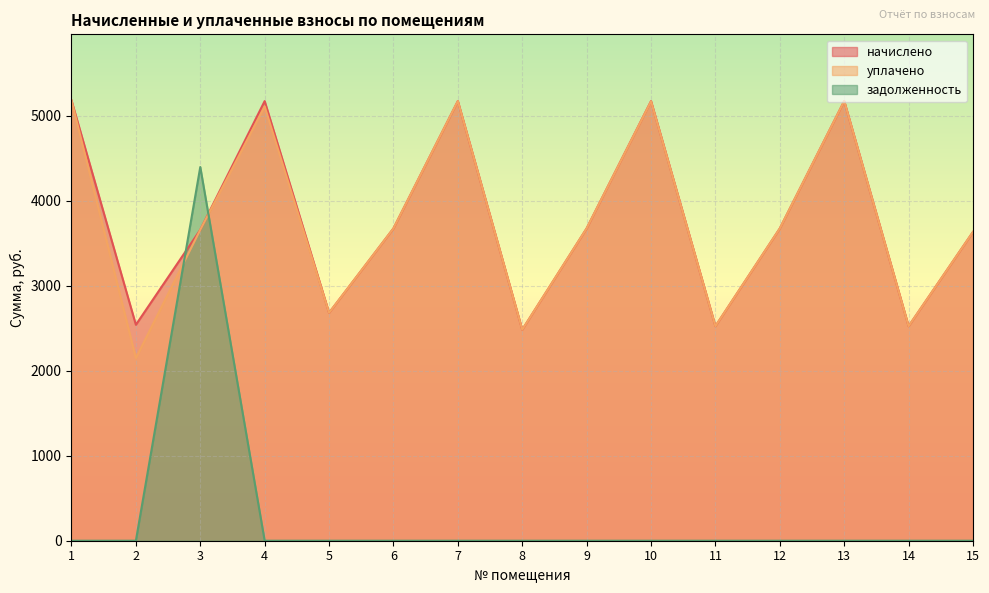

Reading right to left, list all the values displayed in this chart.

начислено: 15=3634.9	14=2525.4	13=5175.0	12=3676.3	11=2525.4	10=5175.0	9=3676.3	8=2484.0	7=5175.0	6=3676.3	5=2682.7	4=5175.0	3=3659.8	2=2542.0	1=5183.3
уплачено: 15=3634.9	14=2525.4	13=5175.0	12=3676.3	11=2525.4	10=5172.5	9=3676.3	8=2484.0	7=5175.0	6=3676.3	5=2682.7	4=5112.5	3=3660.0	2=2149.0	1=5183.3
задолженность: 15=0.0	14=0.0	13=0.0	12=0.0	11=0.0	10=0.0	9=0.0	8=0.0	7=0.0	6=0.0	5=0.0	4=0.0	3=4399.1	2=0.0	1=0.0